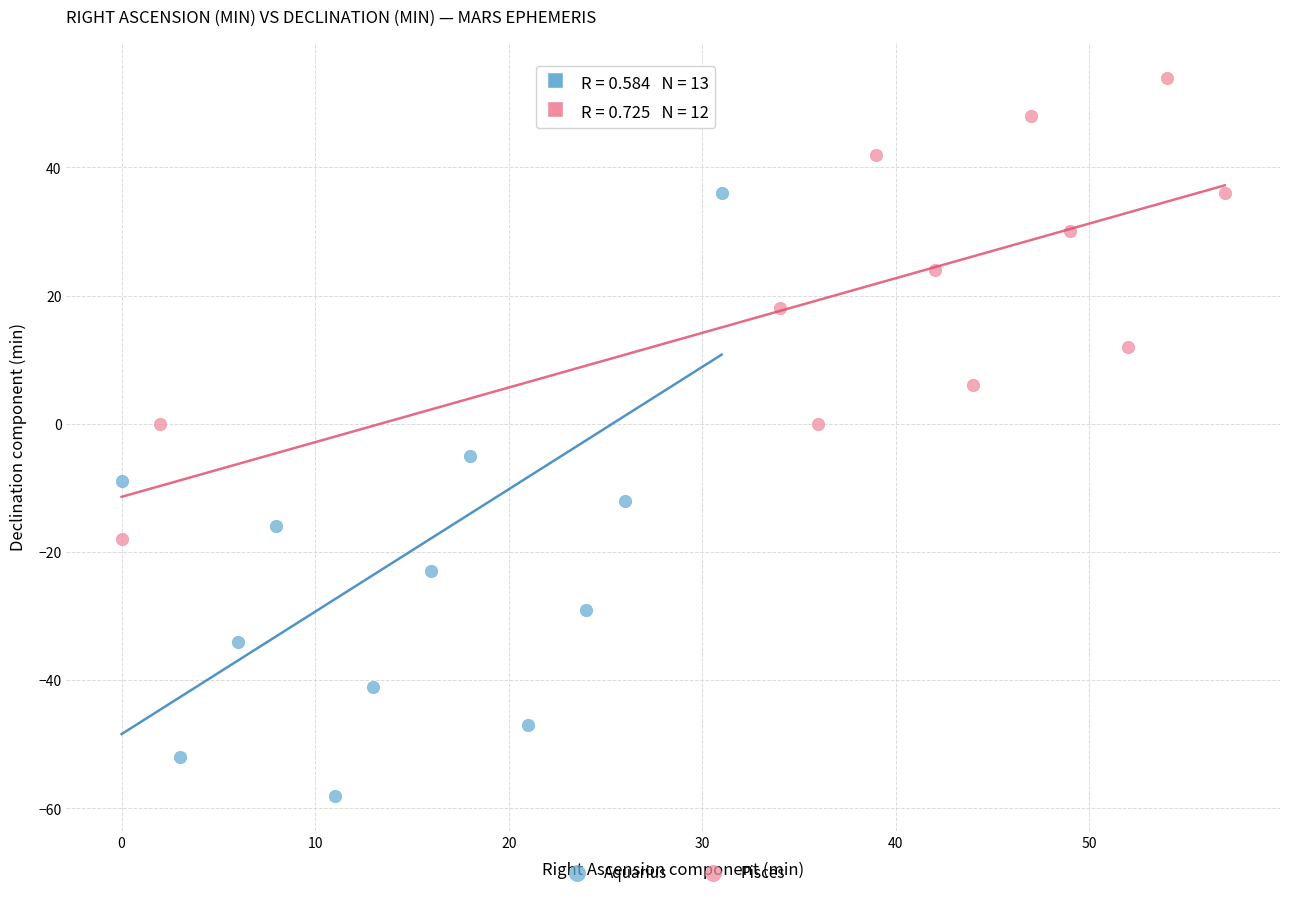

Which series contains the lowest Y value?

Aquarius